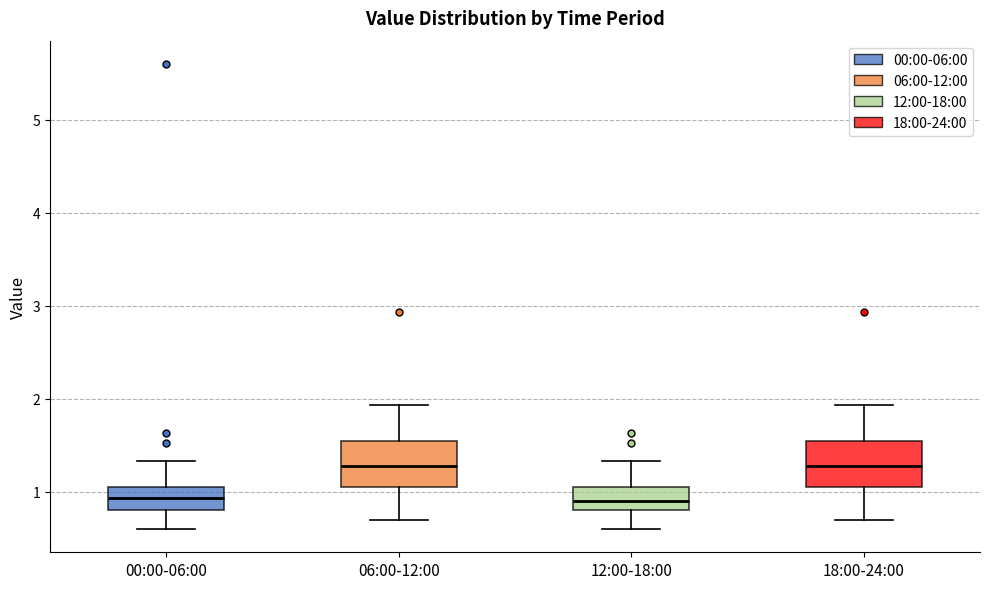

Reading left to right, read every box against the y-axis: the position of its median line, the range the box covers, and the ends of its whiskers. The values are not printed on the chart, so give them approximately, as read against the axis.

00:00-06:00: median 0.9, box 0.8 to 1.0, whiskers 0.6 to 1.3
06:00-12:00: median 1.3, box 1.1 to 1.5, whiskers 0.7 to 1.9
12:00-18:00: median 0.9, box 0.8 to 1.0, whiskers 0.6 to 1.3
18:00-24:00: median 1.3, box 1.1 to 1.5, whiskers 0.7 to 1.9